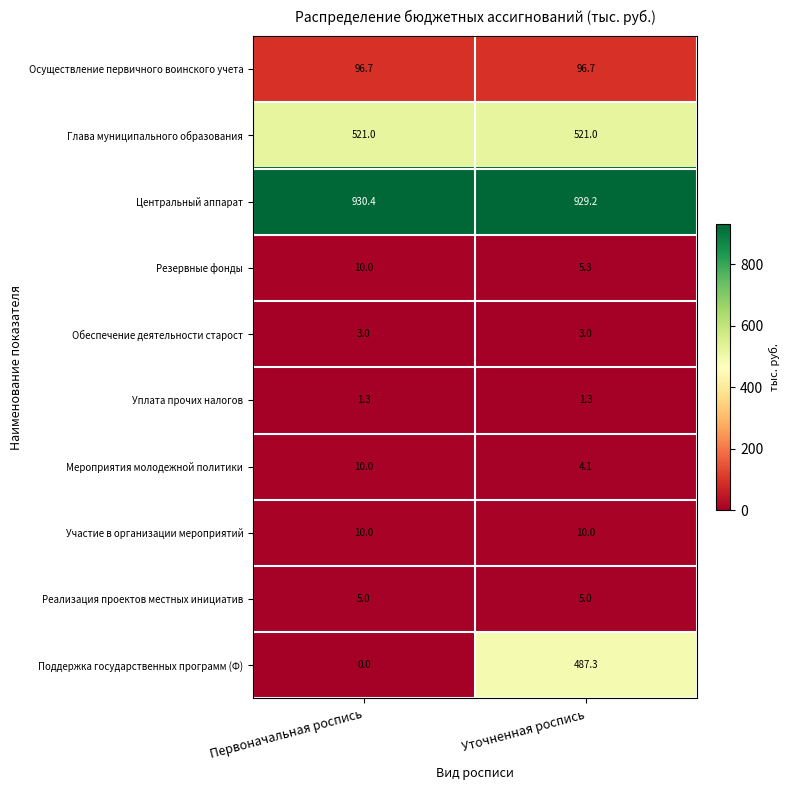

Reading left to right, what are all the values shown in this chart?

Осуществление первичного воинского учета: 96.7	96.7
Глава муниципального образования: 521.0	521.0
Центральный аппарат: 930.4	929.2
Резервные фонды: 10.0	5.3
Обеспечение деятельности старост: 3.0	3.0
Уплата прочих налогов: 1.3	1.3
Мероприятия молодежной политики: 10.0	4.1
Участие в организации мероприятий: 10.0	10.0
Реализация проектов местных инициатив: 5.0	5.0
Поддержка государственных программ (Ф): 0.0	487.3